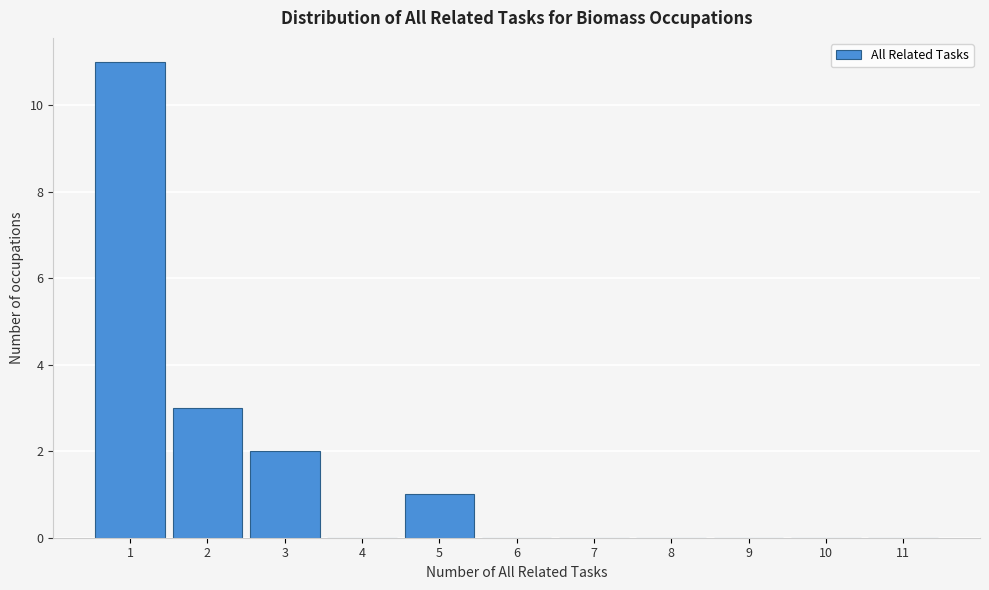

How tall is the bar that spans 2.5 to 3.5 on the x-axis? The values are not printed on the chart, so give them approximately, as read against the axis.

2